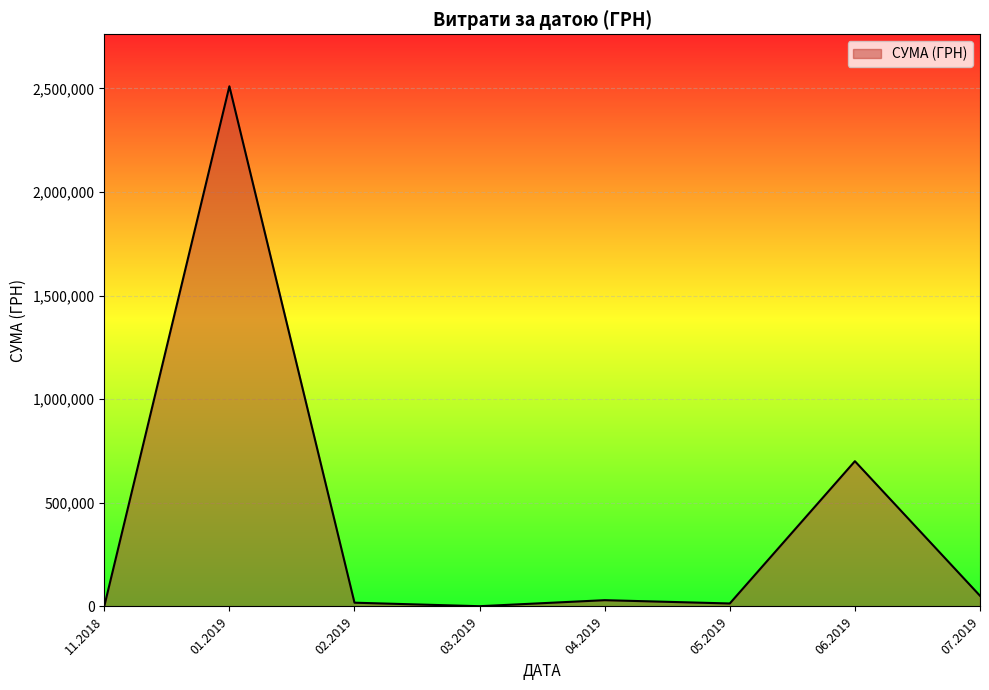

At which category does the data reach its first local peak?

01.2019